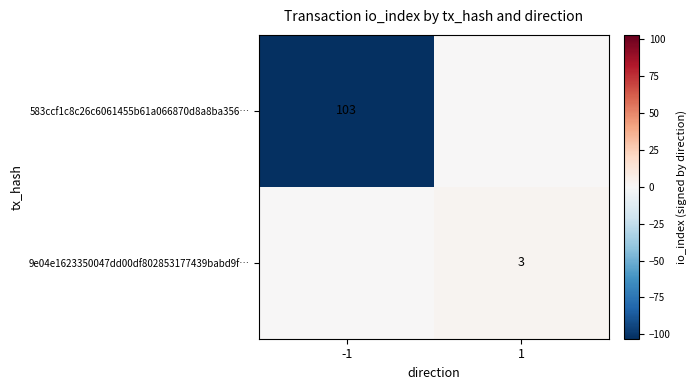

What is the smallest value displayed?

-103